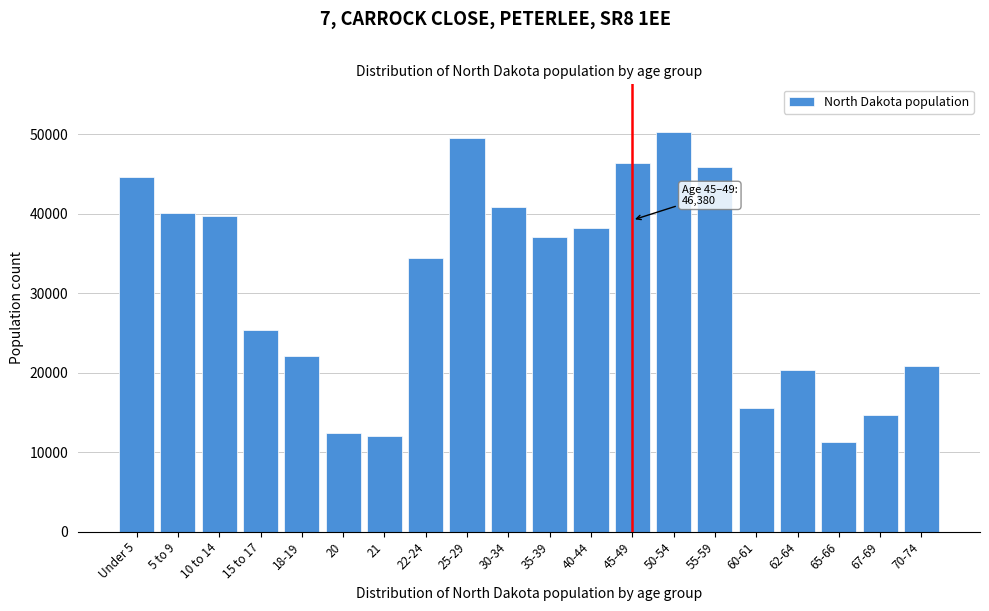

Reading right to left, what are all the values shown in this chart?

70-74=20845	67-69=14726	65-66=11302	62-64=20298	60-61=15575	55-59=45946	50-54=50277	45-49=46380	40-44=38197	35-39=37065	30-34=40889	25-29=49596	22-24=34465	21=12007	20=12484	18-19=22064	15 to 17=25410	10 to 14=39790	5 to 9=40076	Under 5=44595